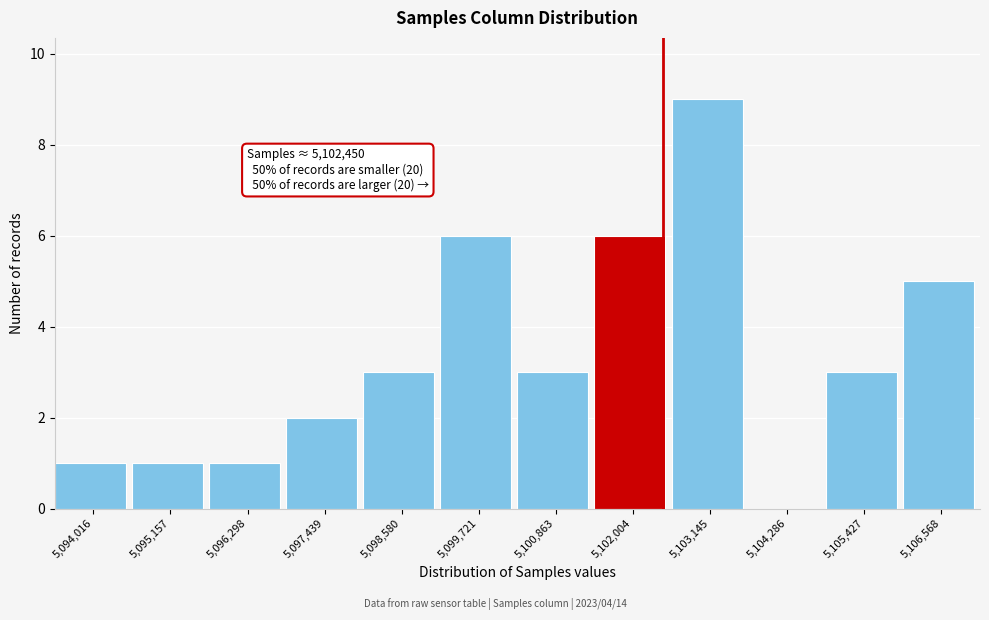

Which range on the x-axis has the tallest bar?

5102600 to 5103800